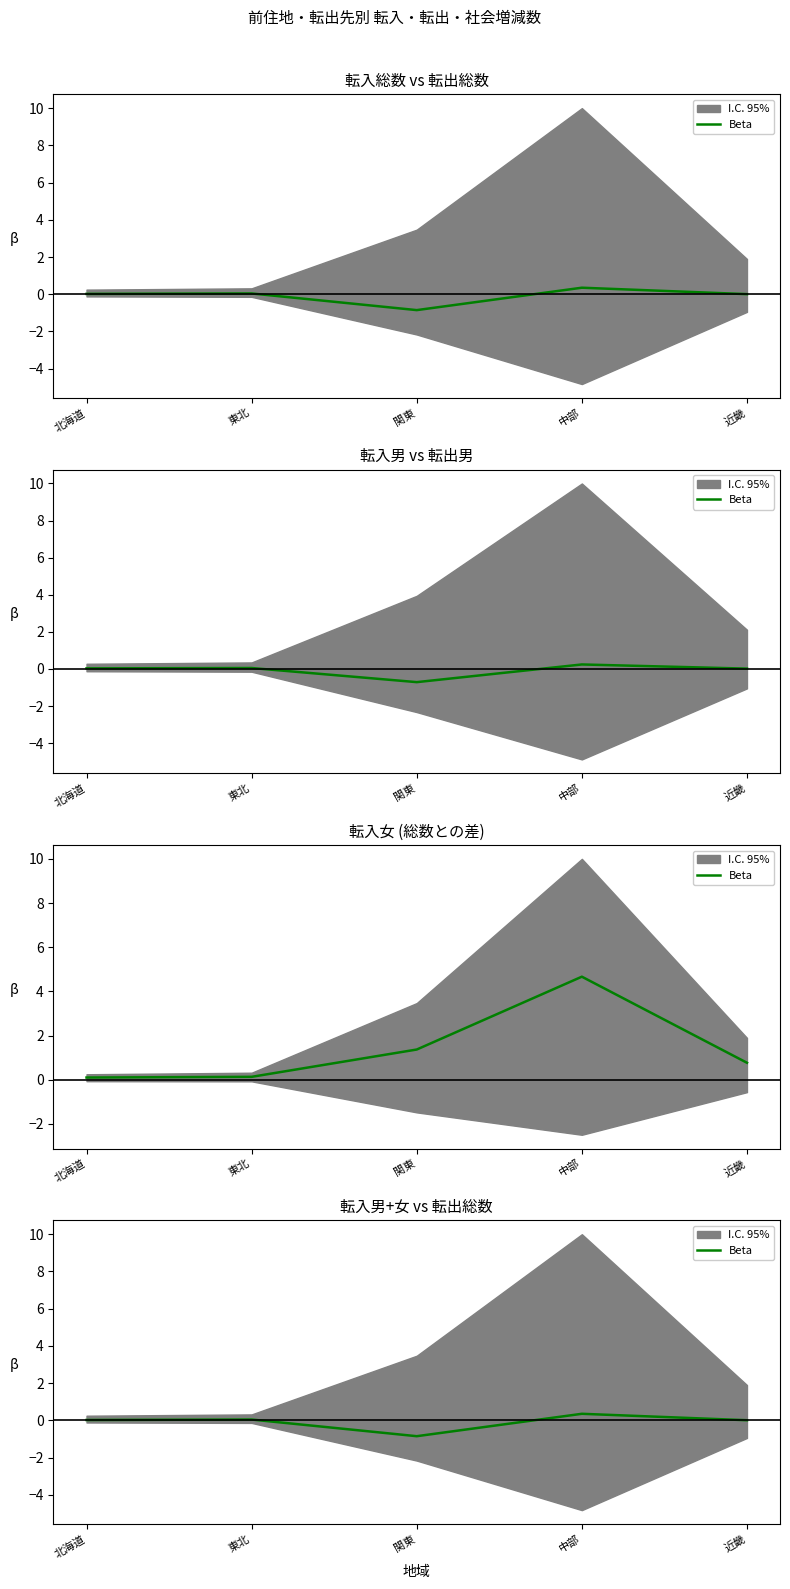

List the labels in order of value, smallest first.

関東, 近畿, 北海道, 東北, 中部